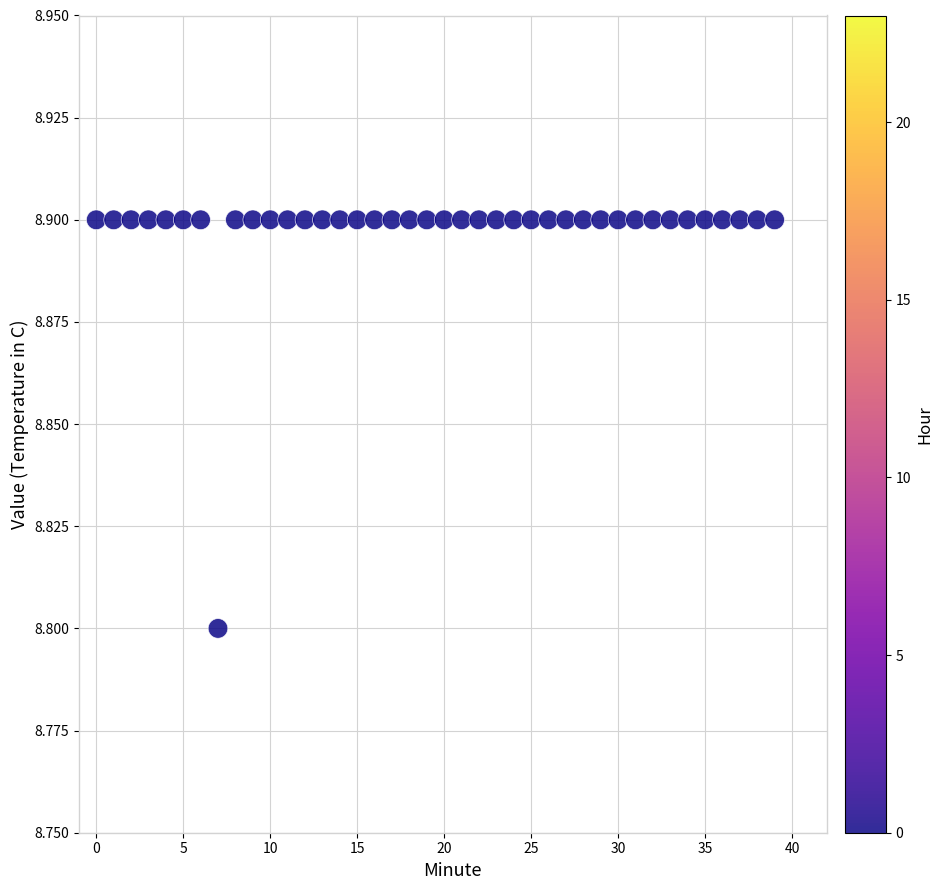

What Y value in the scatter plot is closest to 8?

8.8